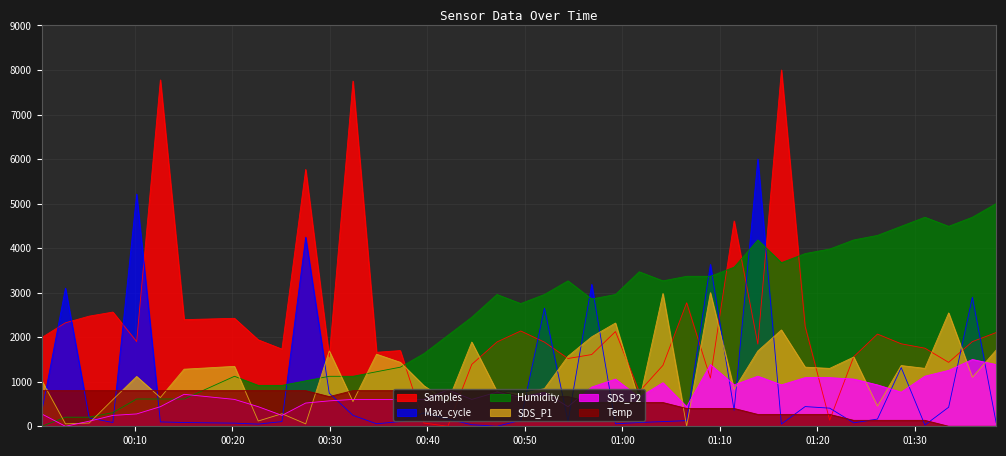

Reading left to right, what are all the values shown in this chart?

Samples: 1991.9	2323.3	2473.3	2564.5	1901.4	7776.5	2394.4	2424.5	1941.5	1732.8	5766.7	1556.1	7751.5	1661.9	1699.5	72.0	0.0	1389.3	1893.4	2140.0	1889.6	1521.9	1610.6	2126.5	777.0	1367.1	2773.4	1080.6	4610.3	1844.7	8000.0	2243.0	136.9	1562.7	2070.1	1852.2	1753.3	1434.6	1900.9	2104.1
SDS_P1: 1027.3	54.5	72.7	600.0	1118.2	645.5	1281.8	1345.5	118.2	281.8	54.5	1690.9	554.5	1618.2	1436.4	909.1	554.5	1890.9	781.8	727.3	845.5	1572.7	2009.1	2318.2	554.5	2981.8	0.0	3000.0	827.3	1690.9	2163.6	1327.3	1300.0	1554.5	454.5	1363.6	1300.0	2545.5	1100.0	1709.1
SDS_P2: 277.2	0.0	114.1	244.6	277.2	440.2	717.4	603.3	440.2	244.6	521.7	570.7	603.3	603.3	603.3	603.3	815.2	603.3	766.3	652.2	766.3	440.2	880.4	1059.8	652.2	978.3	440.2	1385.9	929.3	1125.0	929.3	1092.4	1092.4	1059.8	929.3	766.3	1125.0	1255.4	1500.0	1385.9
Humidity: 0.0	204.1	204.1	306.1	612.2	612.2	612.2	1122.4	918.4	918.4	1020.4	1122.4	1122.4	1224.5	1326.5	1632.7	2040.8	2449.0	2959.2	2755.1	2959.2	3265.3	2857.1	2959.2	3469.4	3265.3	3367.3	3367.3	3571.4	4183.7	3673.5	3877.6	3979.6	4183.7	4285.7	4489.8	4693.9	4489.8	4693.9	5000.0
Max_cycle: 322.8	3101.8	189.5	84.2	5214.0	98.2	84.2	70.2	49.1	105.3	4245.6	743.9	245.6	56.1	105.3	301.8	161.4	35.1	0.0	133.3	2652.6	112.3	3186.0	56.1	84.2	105.3	126.3	3635.1	357.9	6000.0	49.1	442.1	407.0	77.2	161.4	1319.3	28.1	428.1	2898.2	84.2
Temp: 800.0	800.0	800.0	800.0	800.0	800.0	800.0	800.0	800.0	800.0	800.0	666.7	800.0	800.0	800.0	800.0	800.0	800.0	800.0	666.7	666.7	666.7	533.3	533.3	533.3	533.3	400.0	400.0	400.0	266.7	266.7	266.7	266.7	133.3	133.3	133.3	133.3	0.0	0.0	0.0